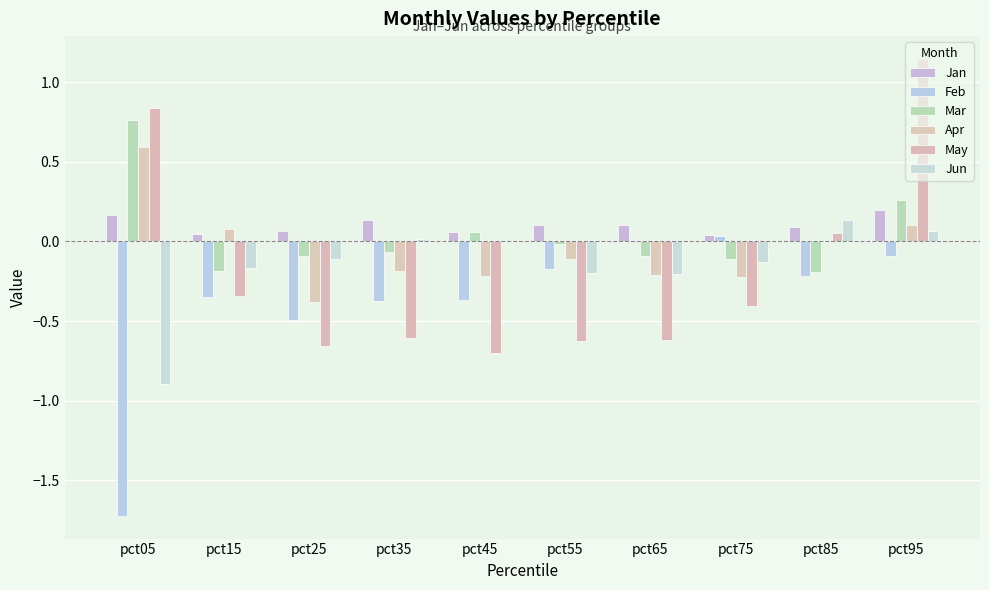

What are all the series names shown in the legend?

Jan, Feb, Mar, Apr, May, Jun